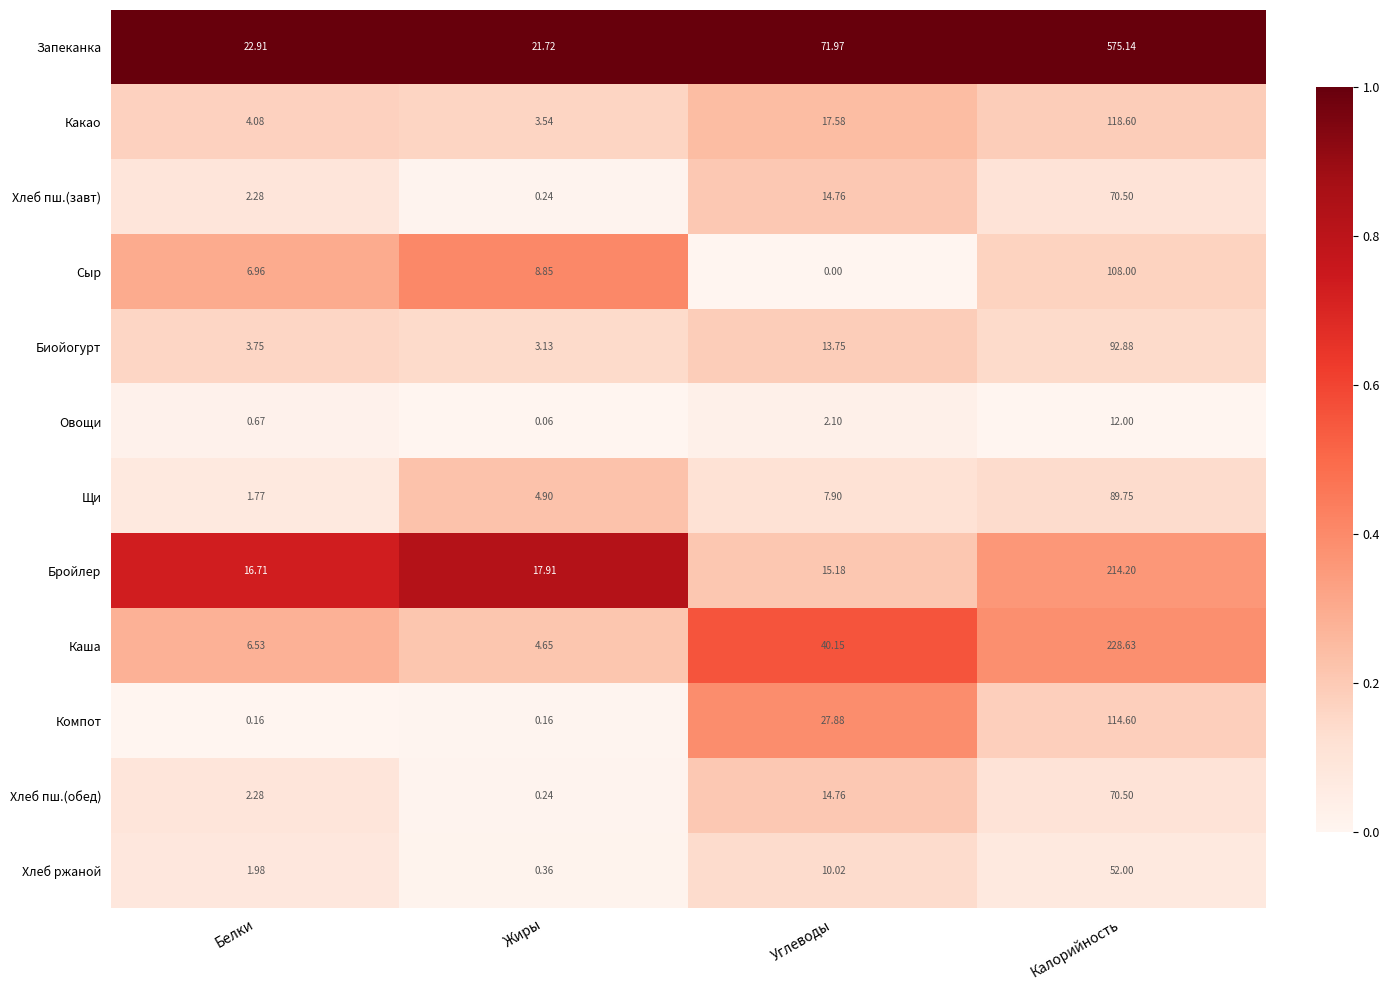

Which category has the lowest value in the Хлеб пш.(завт) series?

Жиры